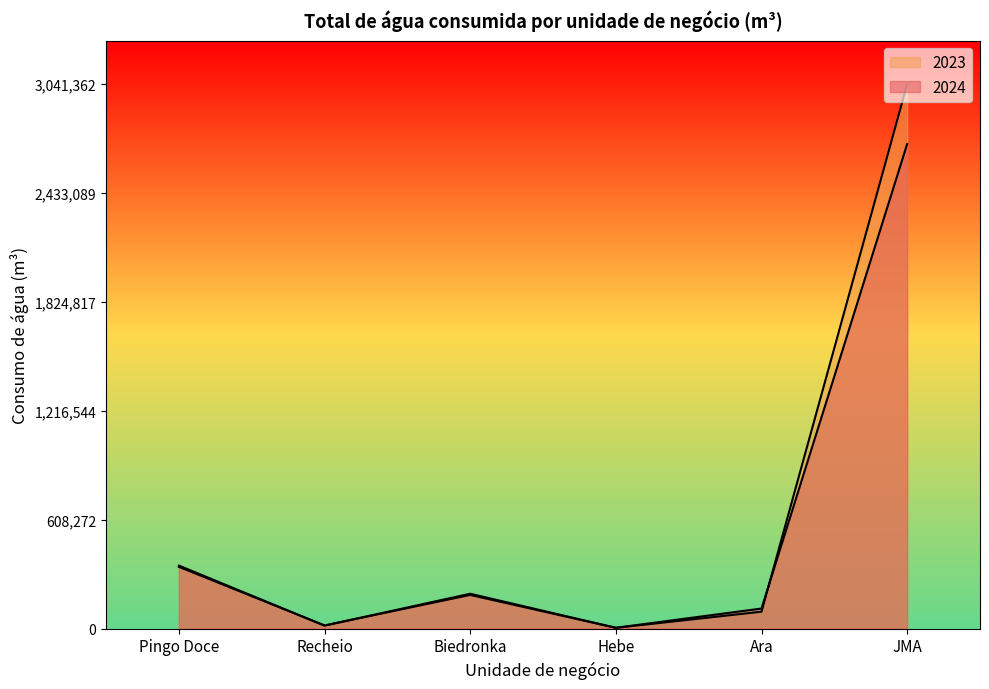

Where is 2024 nearest to the value 1355861?

Pingo Doce